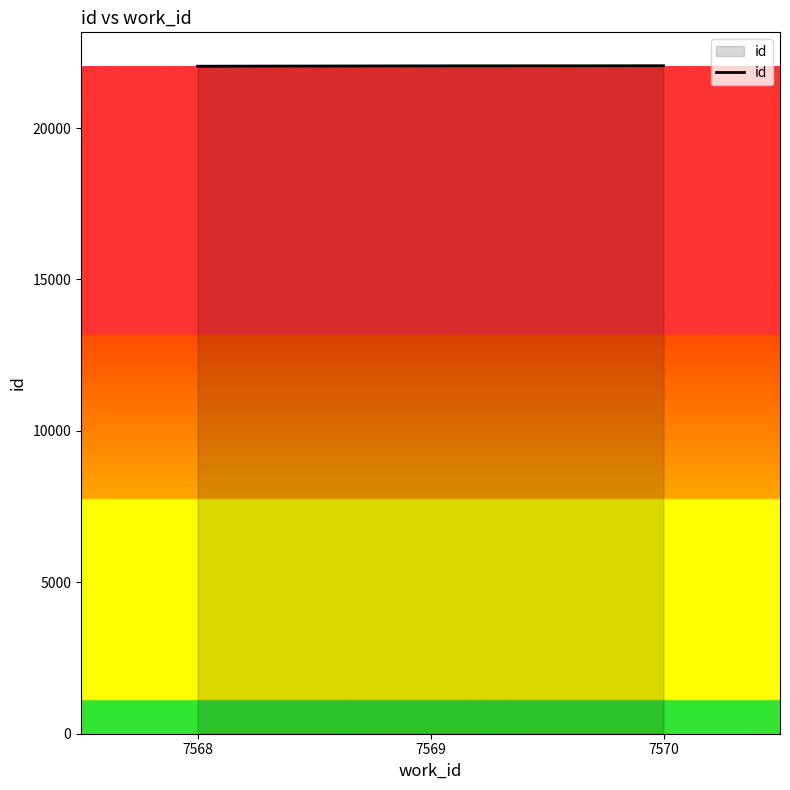

What is the greatest value displayed?

22058